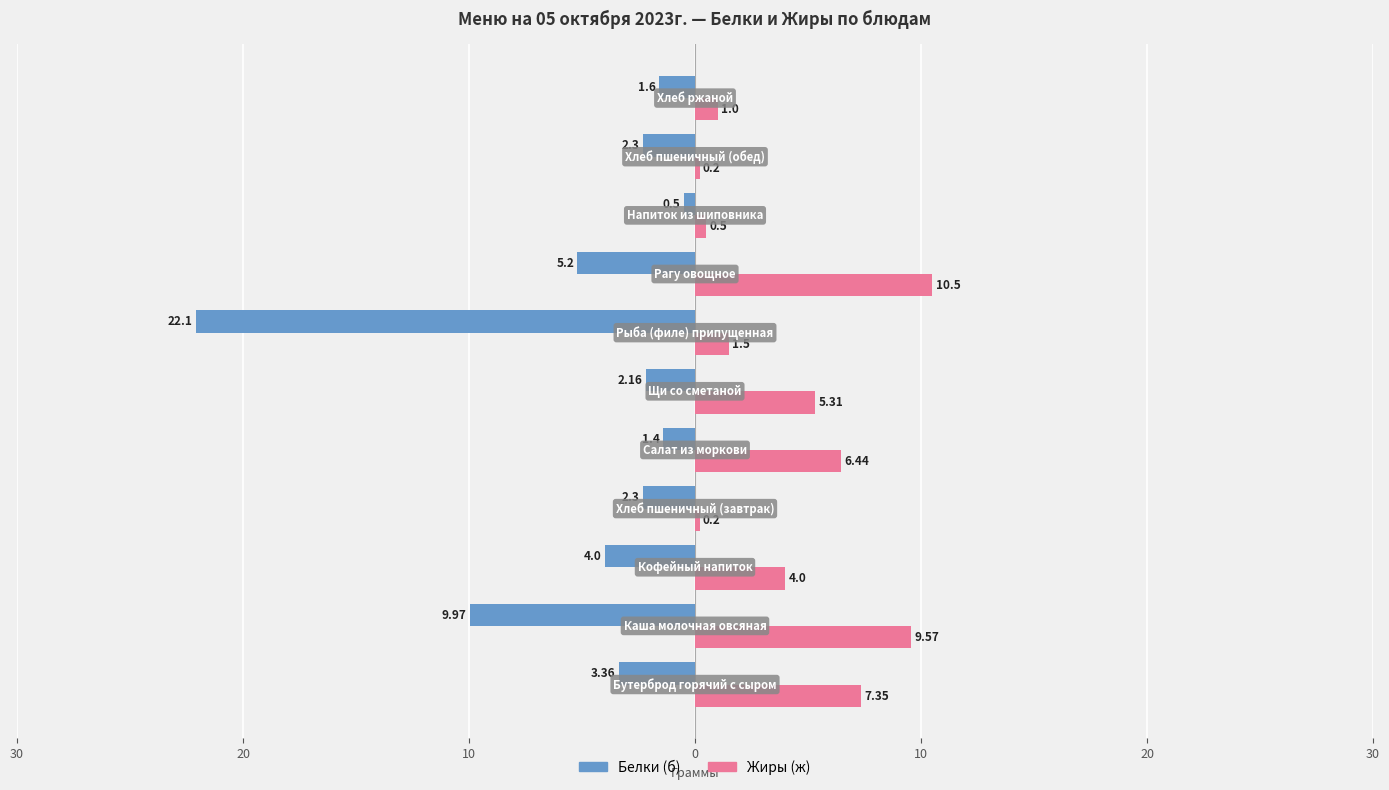

What are all the series names shown in the legend?

Белки (б), Жиры (ж)